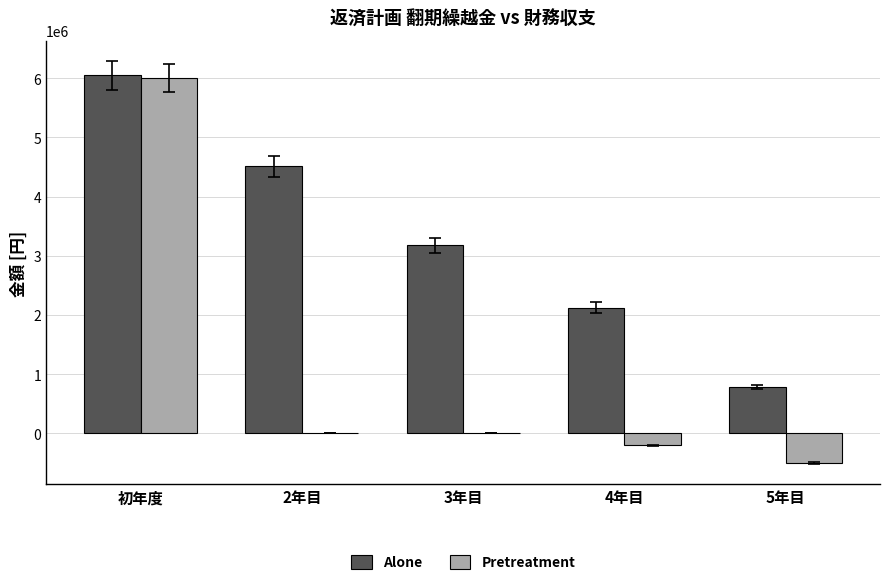

What is the sum of all Alone values?

16637496.9